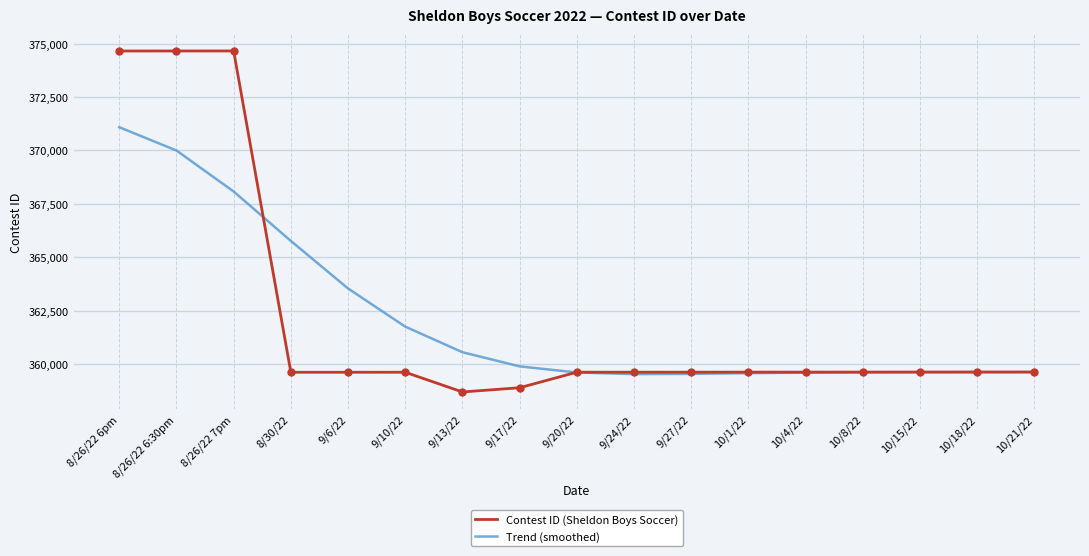

At how many categories does at least one series exceed 364114?

4